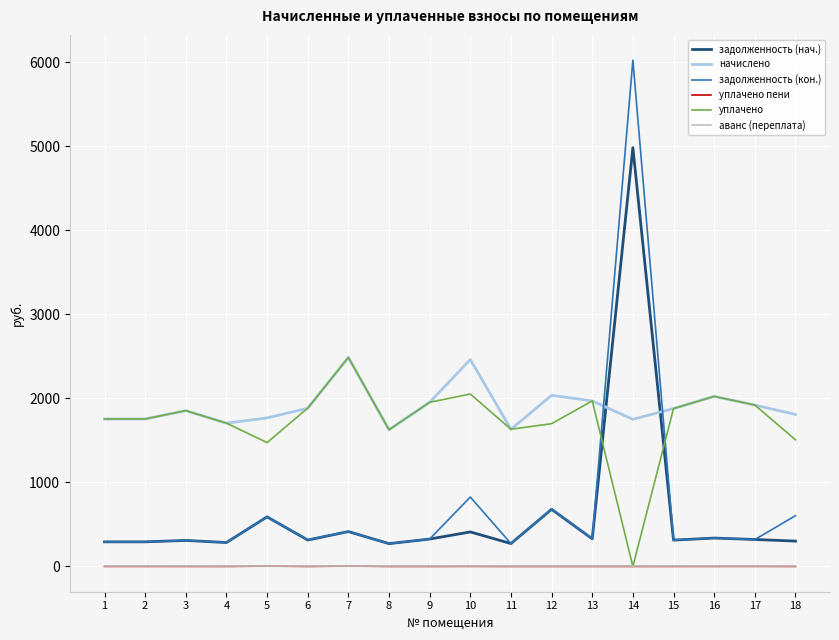

At which category is the sum across all series the highest?

14